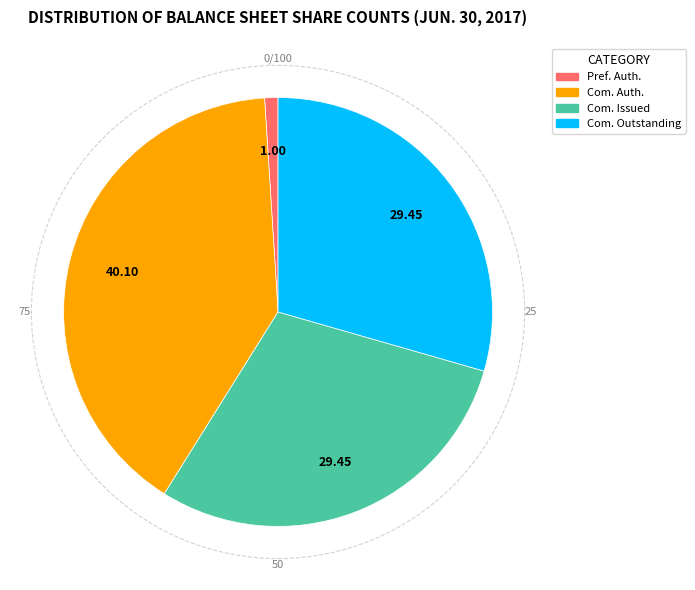

Is there any slice that represents more than half of the pie?

No